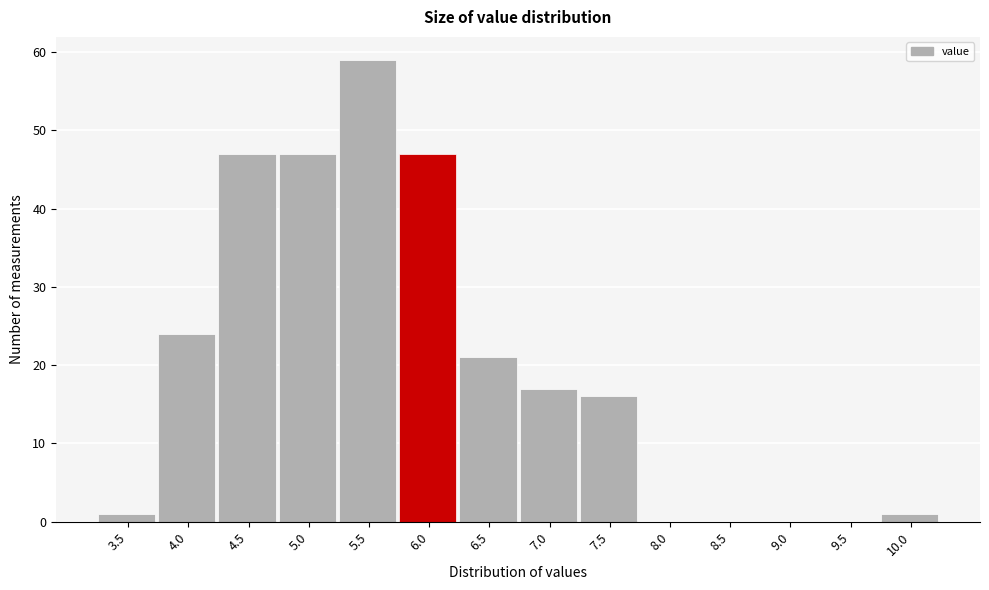

Reading left to right, list all the values displayed in this chart.

3.5=1	4.0=24	4.5=47	5.0=47	5.5=59	6.0=47	6.5=21	7.0=17	7.5=16	8.0=0	8.5=0	9.0=0	9.5=0	10.0=1